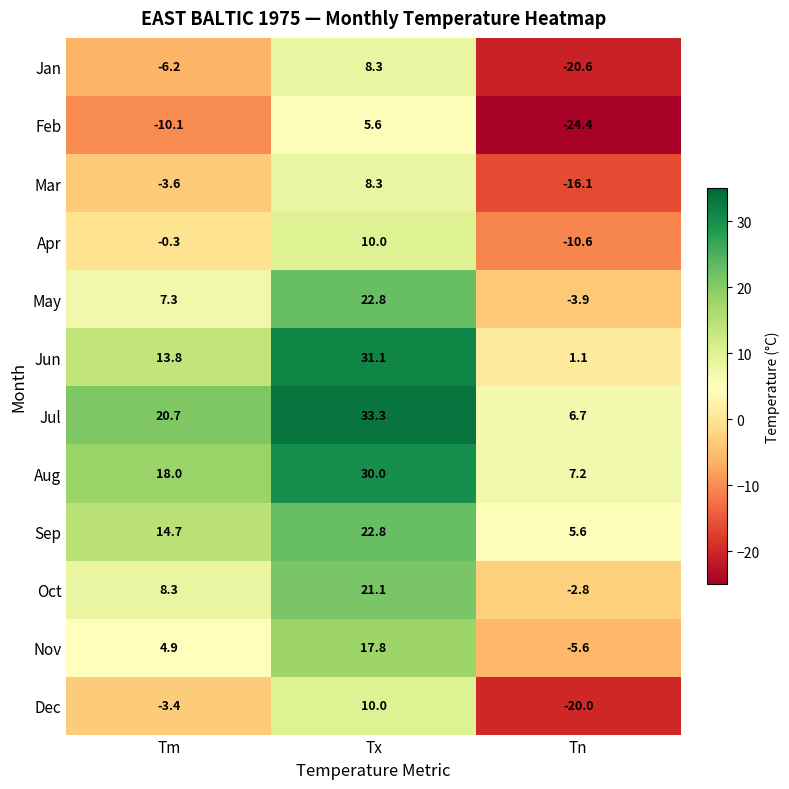

Count the number of categories in the chart.

3